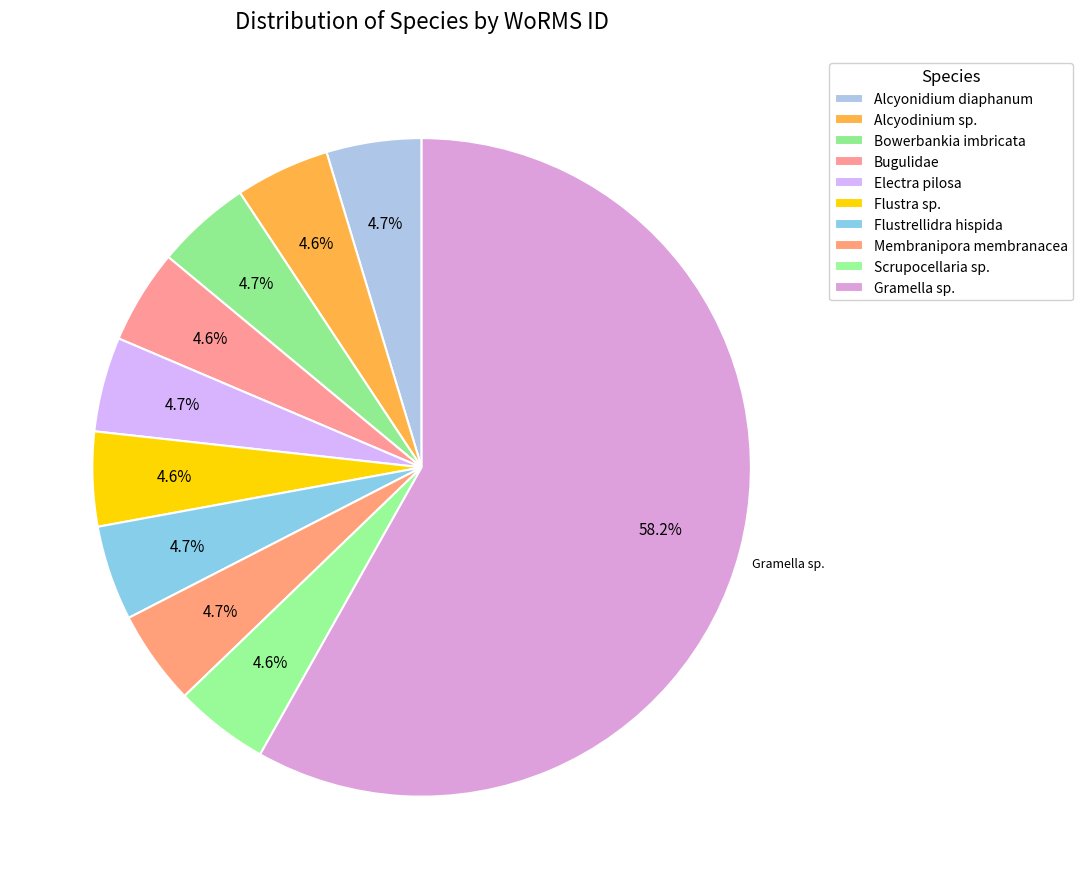

Is there any slice that represents more than half of the pie?

Yes